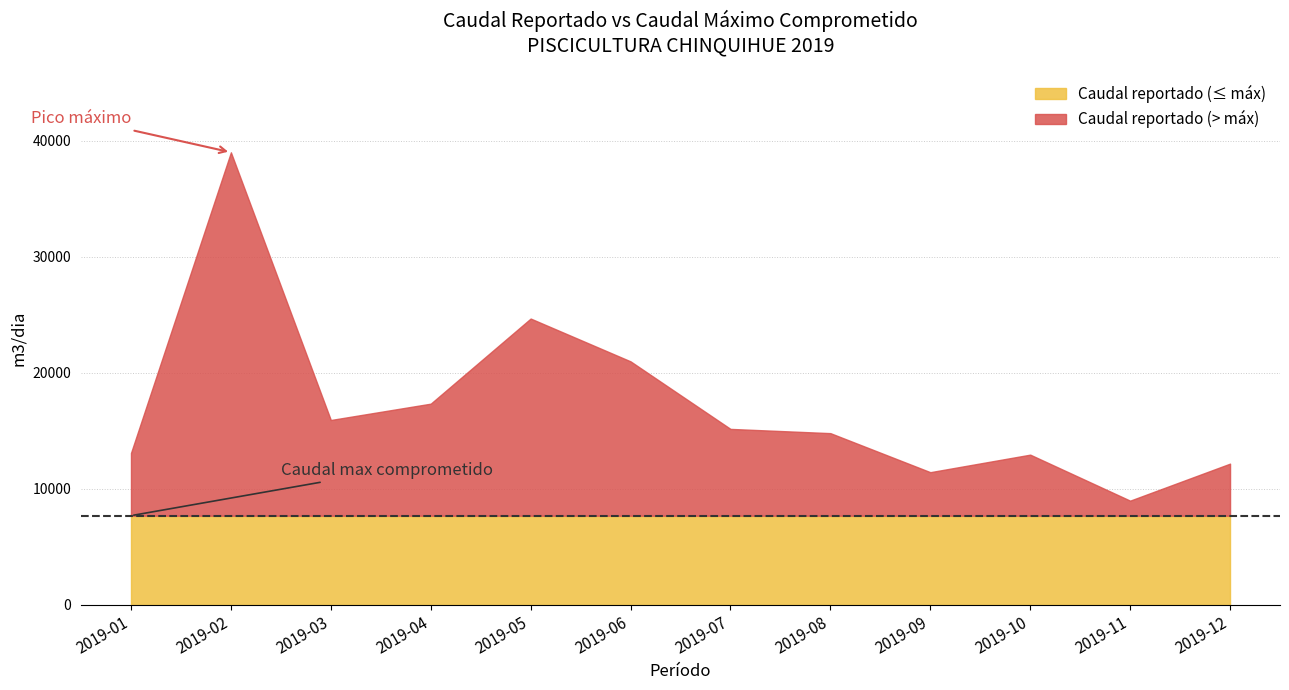

The Caudal max comprometido series shows 4365.5 at 2019-06. True or false?

False